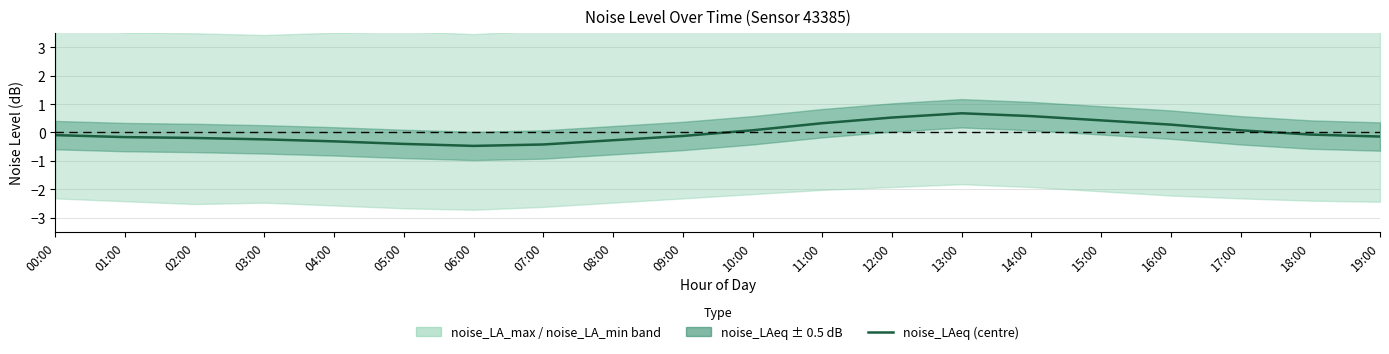

Rank the categories by value from lowest to highest.

06:00, 07:00, 05:00, 04:00, 08:00, 03:00, 02:00, 01:00, 19:00, 09:00, 00:00, 18:00, 10:00, 17:00, 16:00, 11:00, 15:00, 12:00, 14:00, 13:00